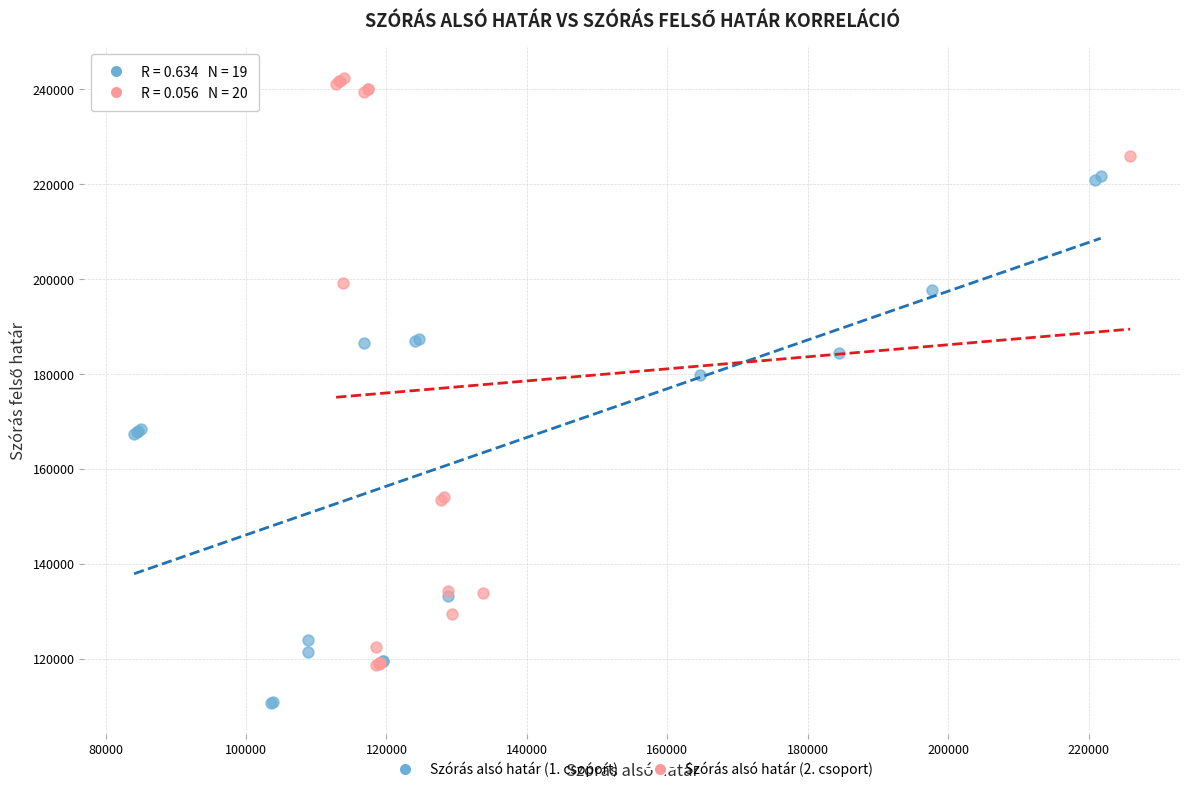

What are all the series names shown in the legend?

Szórás alsó határ (1. csoport), Szórás alsó határ (2. csoport)